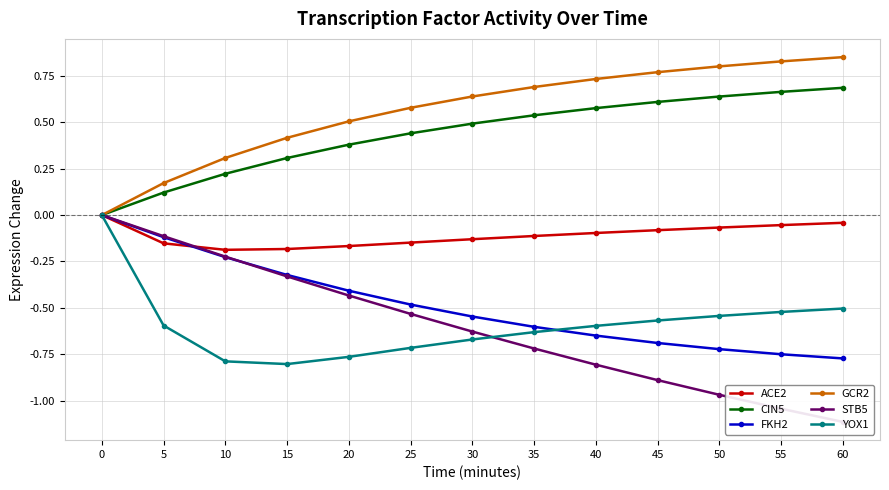

True or false: CIN5 and GCR2 cross at least once.

False